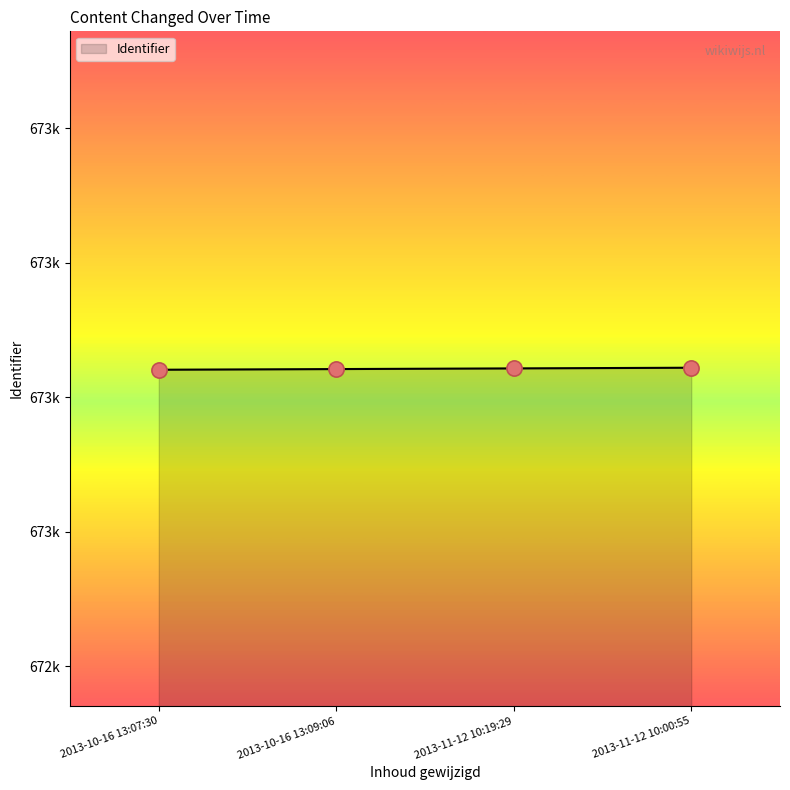

Which has a higher value, 2013-10-16 13:07:30 or 2013-11-12 10:19:29?

2013-11-12 10:19:29